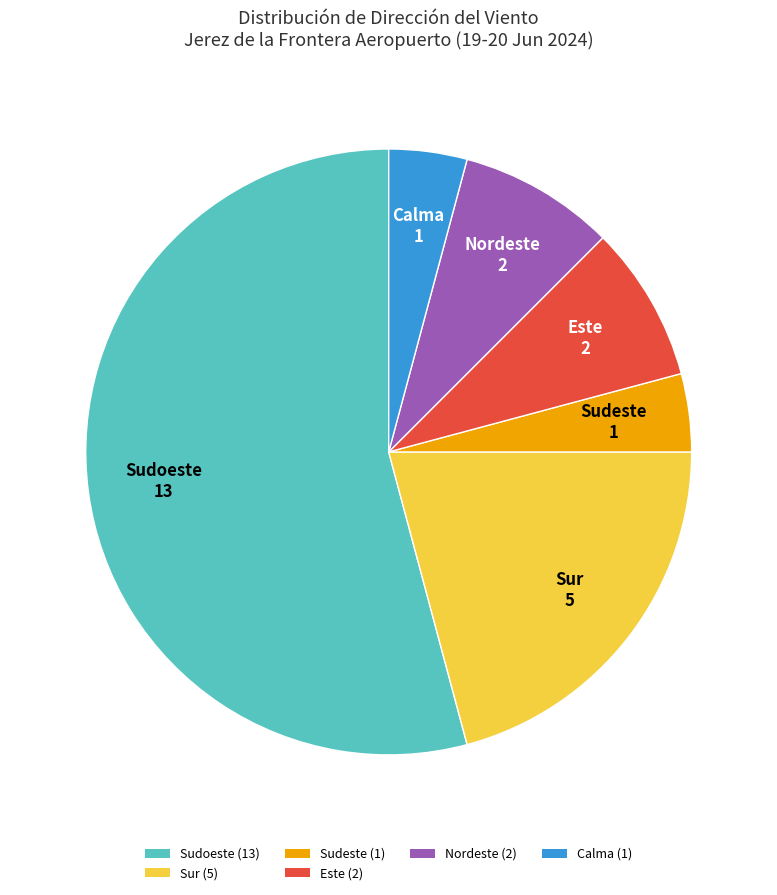

Count the number of slices in the pie.

6